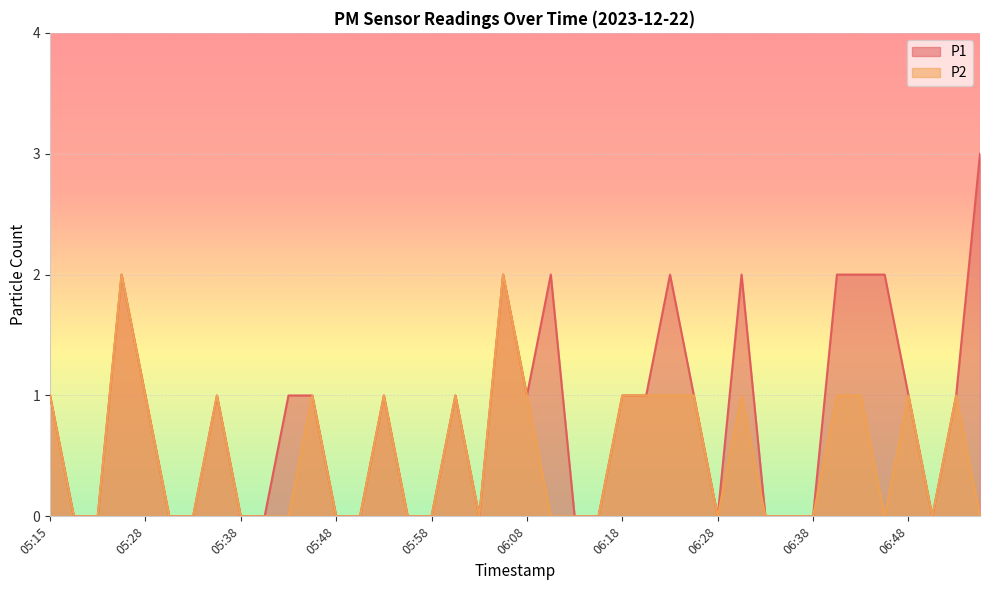

True or false: P1 and P2 intersect in this chart.

False